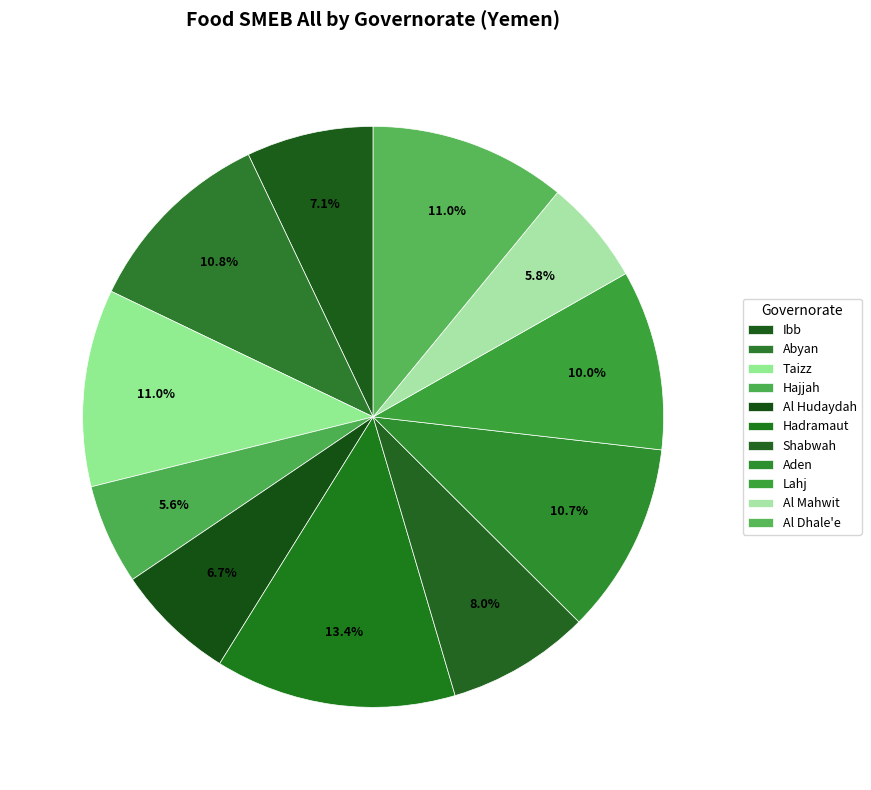

Is there any slice that represents more than half of the pie?

No